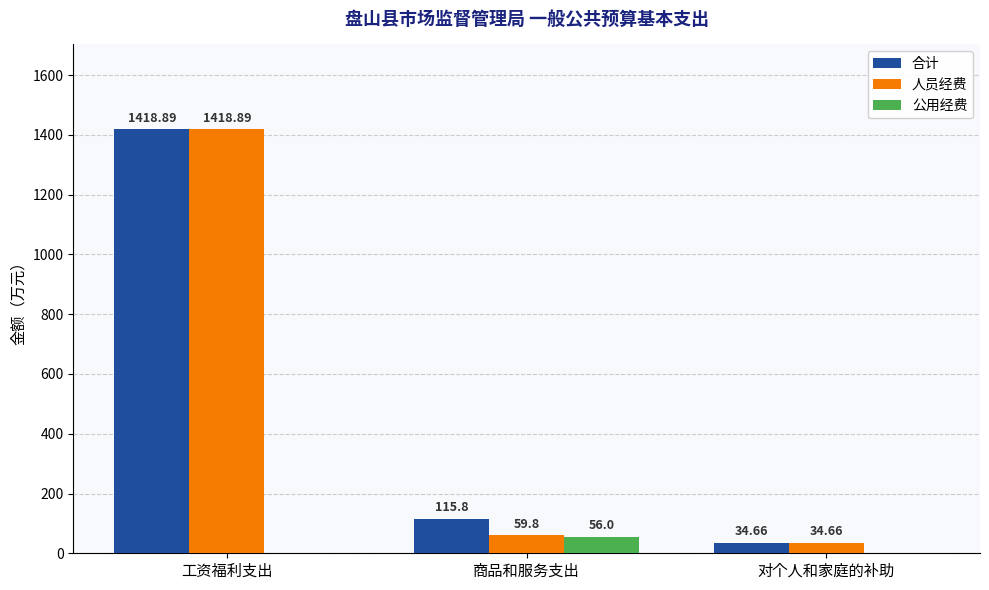

At which label does 人员经费 first exceed 59?

工资福利支出